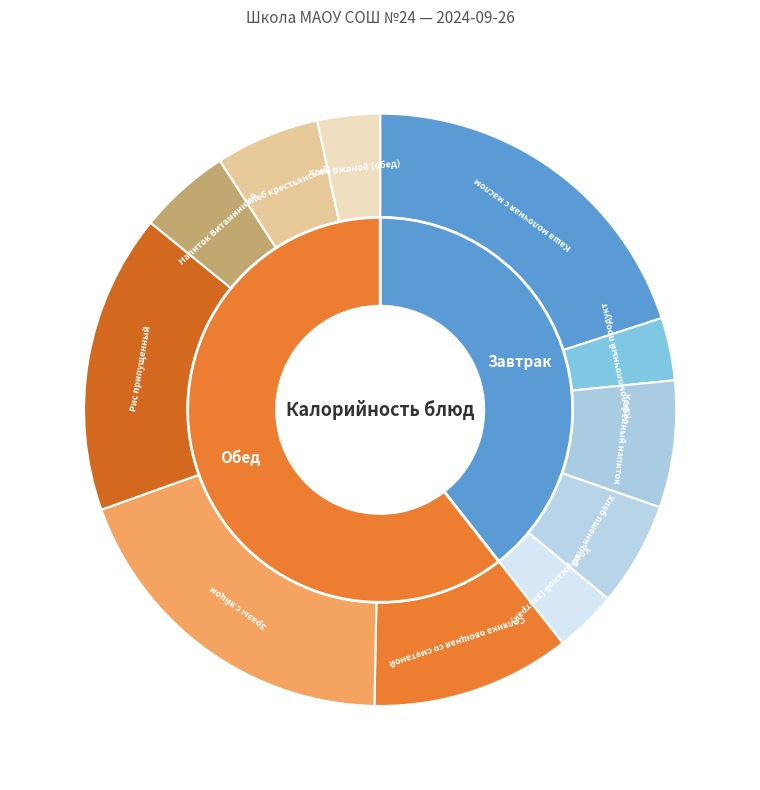

What is the change in value from Напиток Витаминный to Хлеб крестьянский?

+8.2